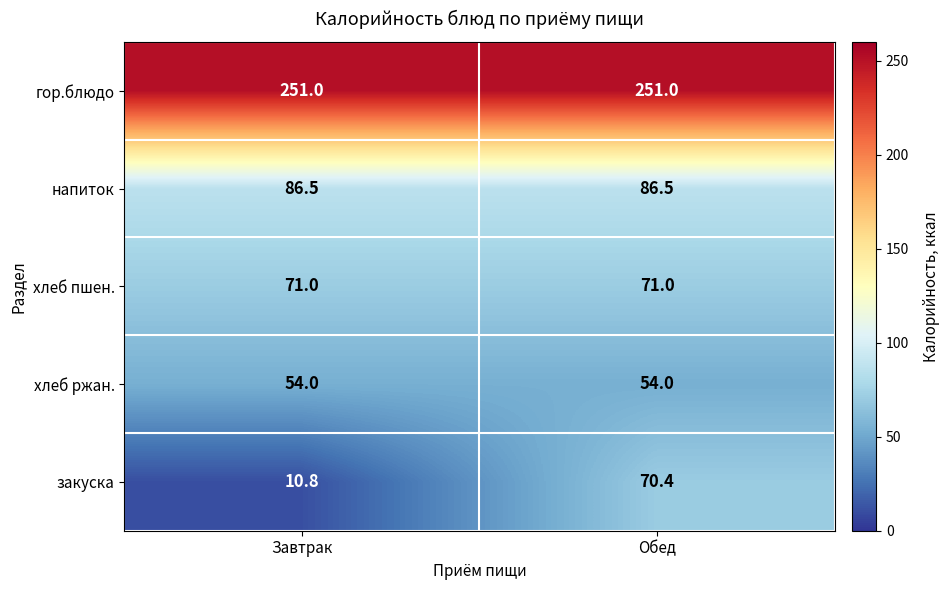

Read the гор.блюдо value at Обед.

251.0